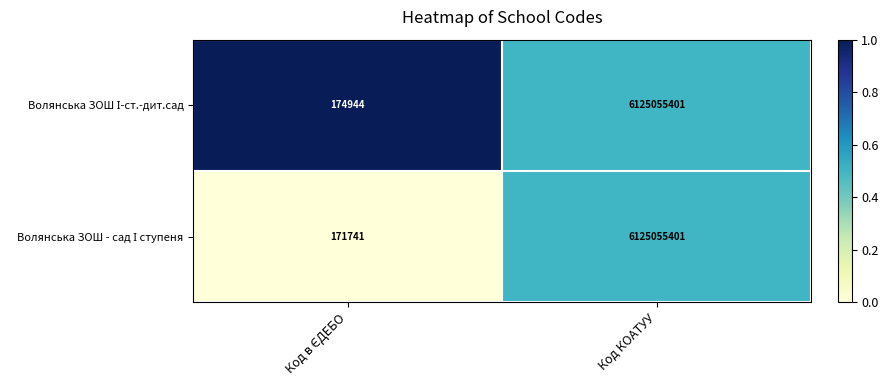

What is the total value across all series at Код КОАТУУ?

12250110802